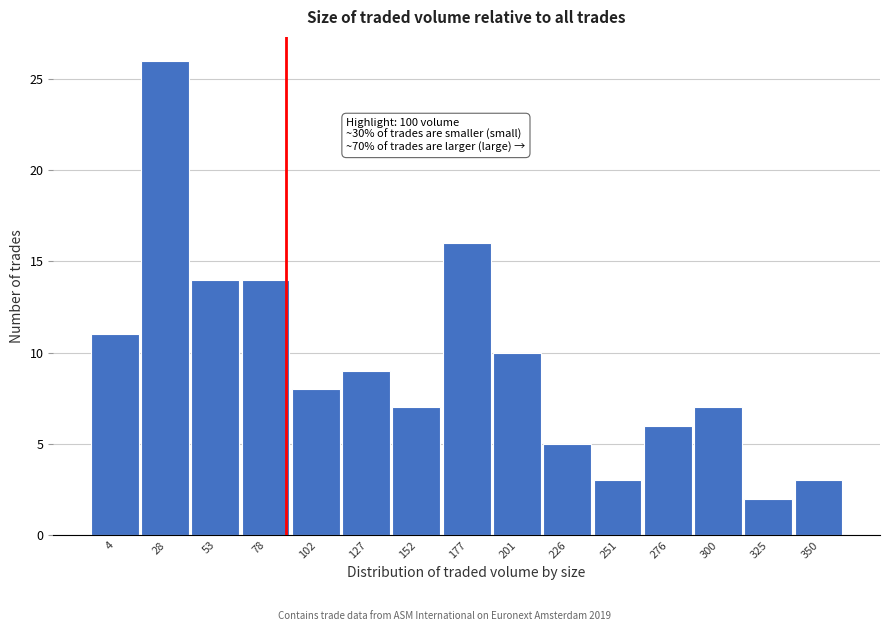

Reading left to right, what are all the values shown in this chart?

4=11	28=26	53=14	78=14	102=8	127=9	152=7	177=16	201=10	226=5	251=3	276=6	300=7	325=2	350=3